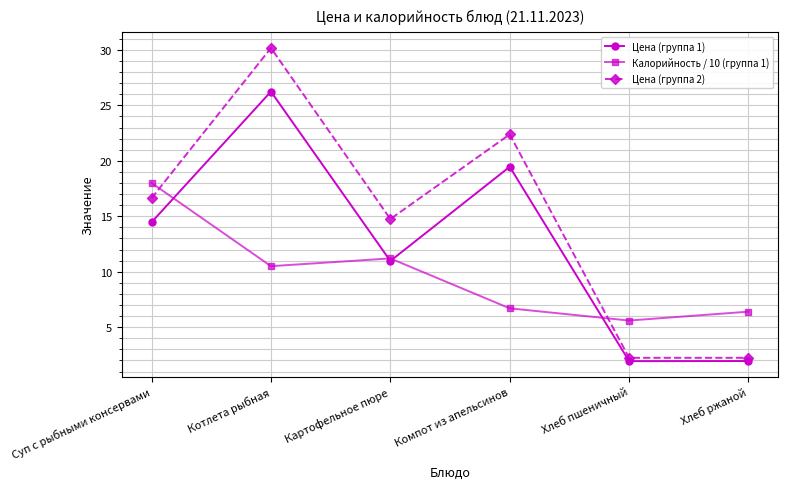

Is the value of Цена (группа 1) at Картофельное пюре greater than the value of Калорийность / 10 (группа 1) at Суп с рыбными консервами?

No